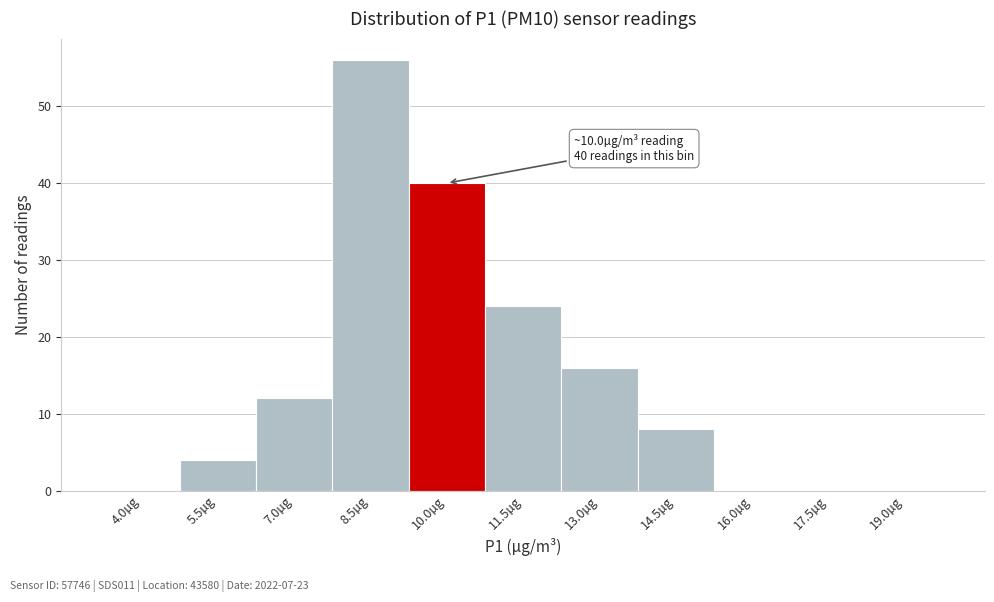

Reading right to left, transcribe all the data shown in this chart.

19.0µg=0	17.5µg=0	16.0µg=0	14.5µg=8	13.0µg=16	11.5µg=24	10.0µg=40	8.5µg=56	7.0µg=12	5.5µg=4	4.0µg=0